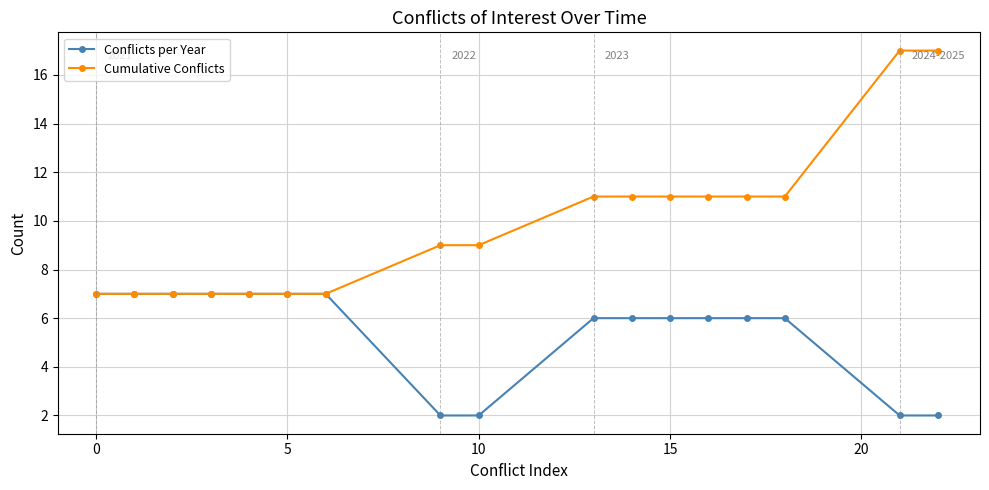

Which series has the largest total across all categories?

Cumulative Conflicts